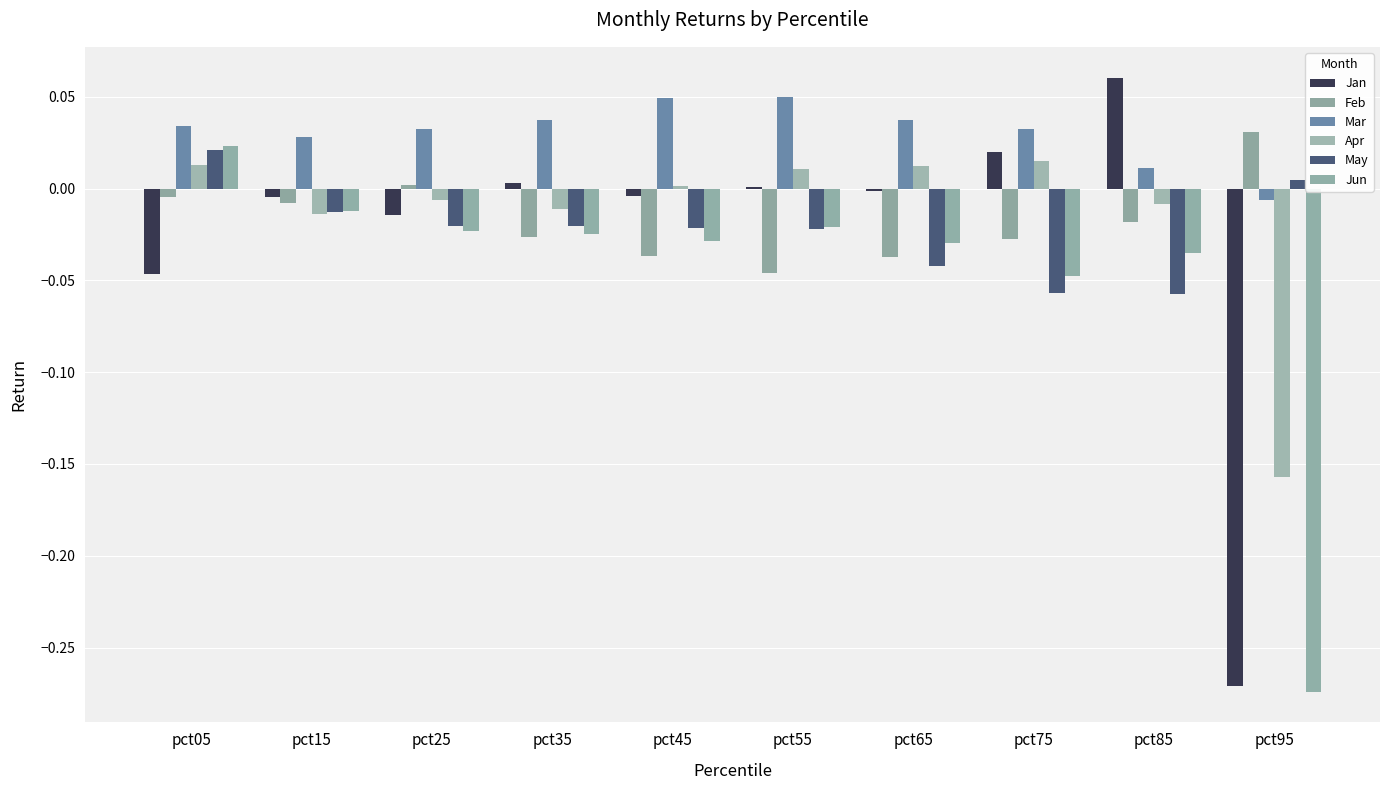

What is the difference between the maximum and second lowest values in the Jan series?

0.1